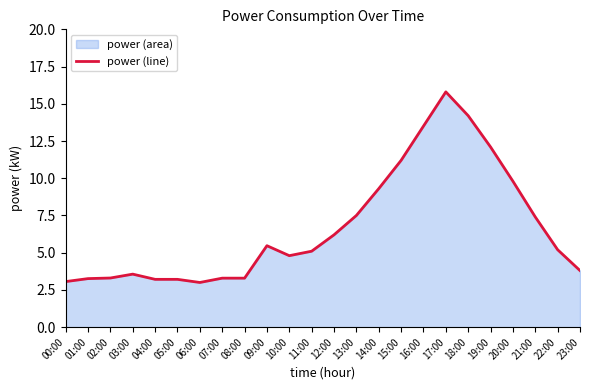

How many points are lower than both their immediate neighbors (excluding endpoints)?

2